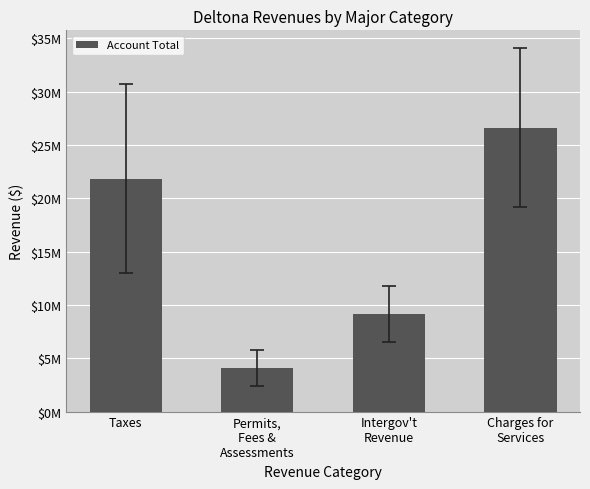

Does the chart contain any negative values?

No